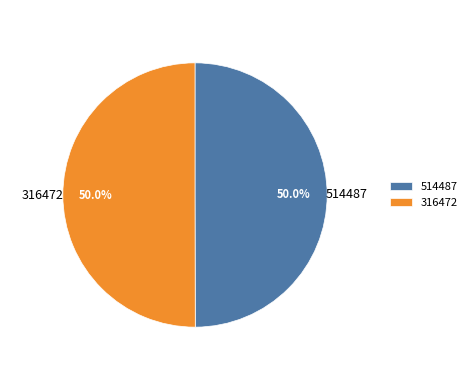

What is the total percentage of 316472 and 514487?

100.0%